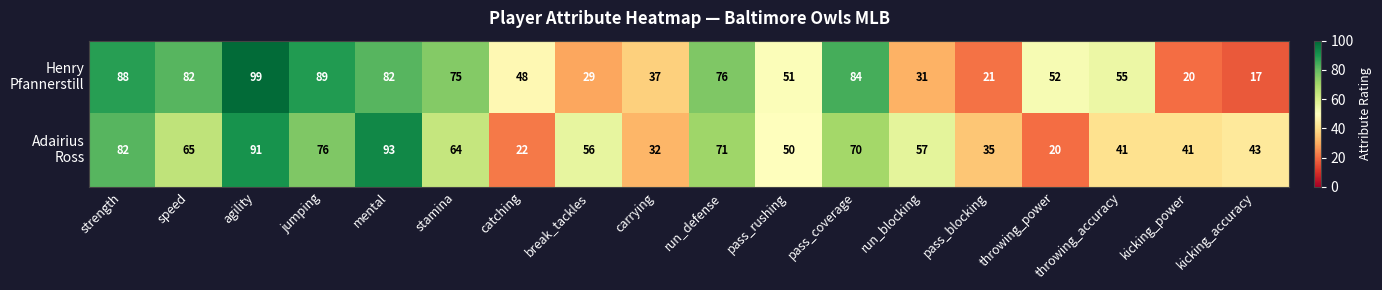

What is the total value across all series at throwing_accuracy?

96